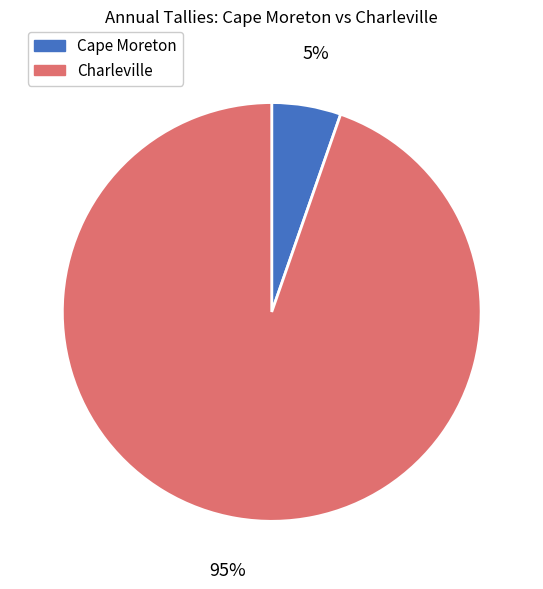

To the nearest percent, what portion does Charleville represent?

95%